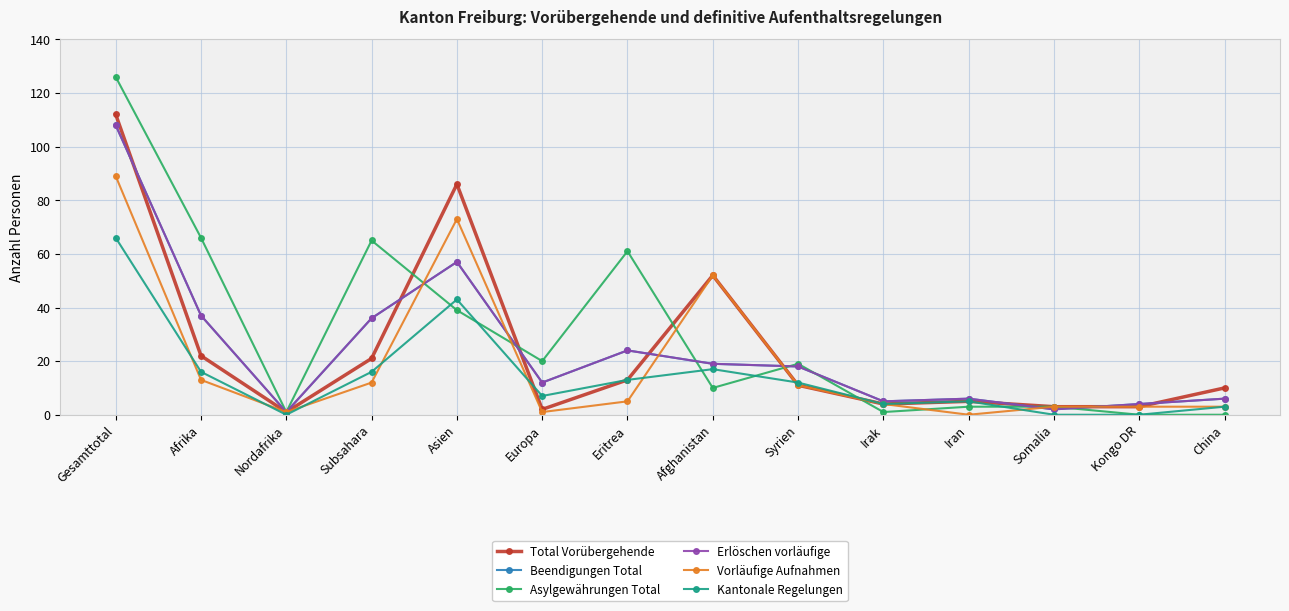

What is the maximum value shown in the chart?

126